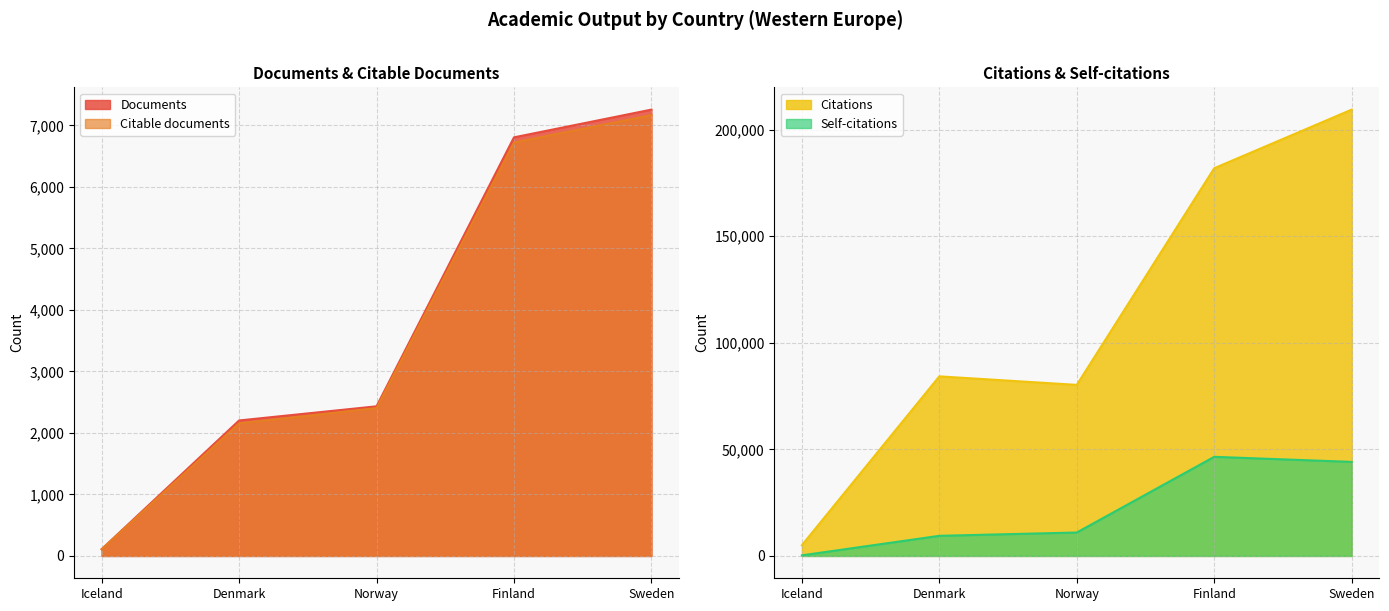

What is the label of the 3rd point from the left?

Norway